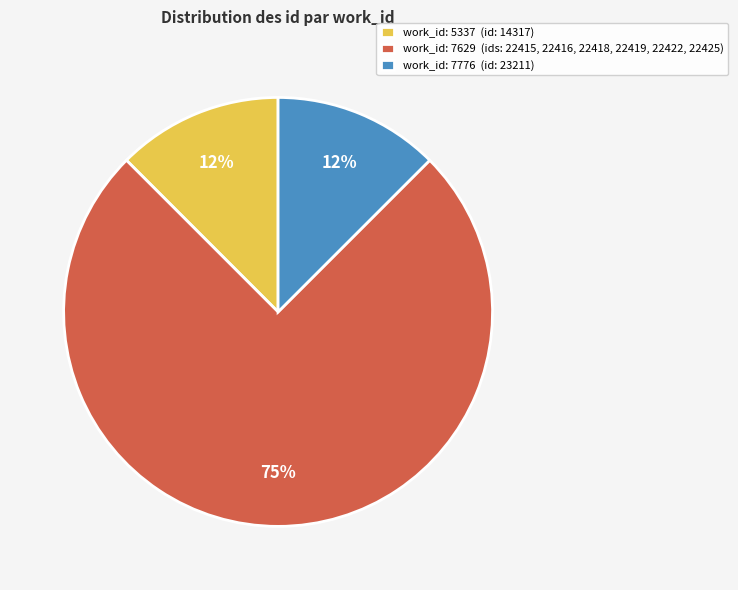

What is the largest slice in the pie chart?

work_id: 7629 (ids: 22415, 22416, 22418, 22419, 22422, 22425)